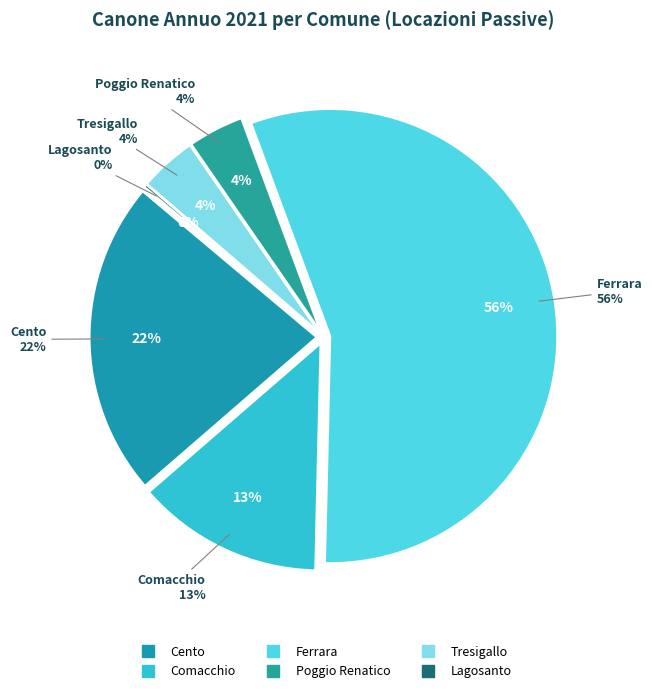

How many segments does this pie chart have?

6